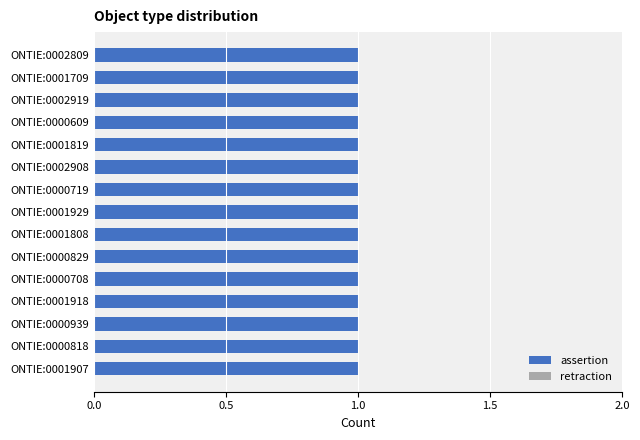

What is the value of the assertion bar at the 3rd from the left?

1